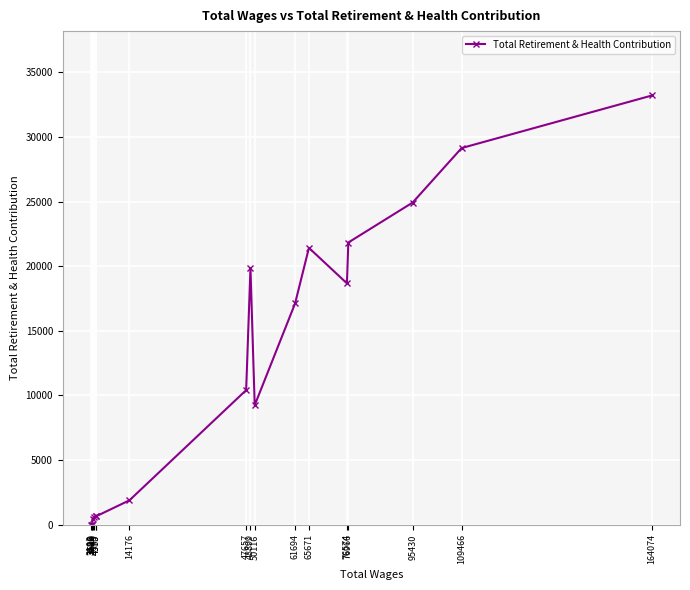

Which category has the lowest value across all series?

3516